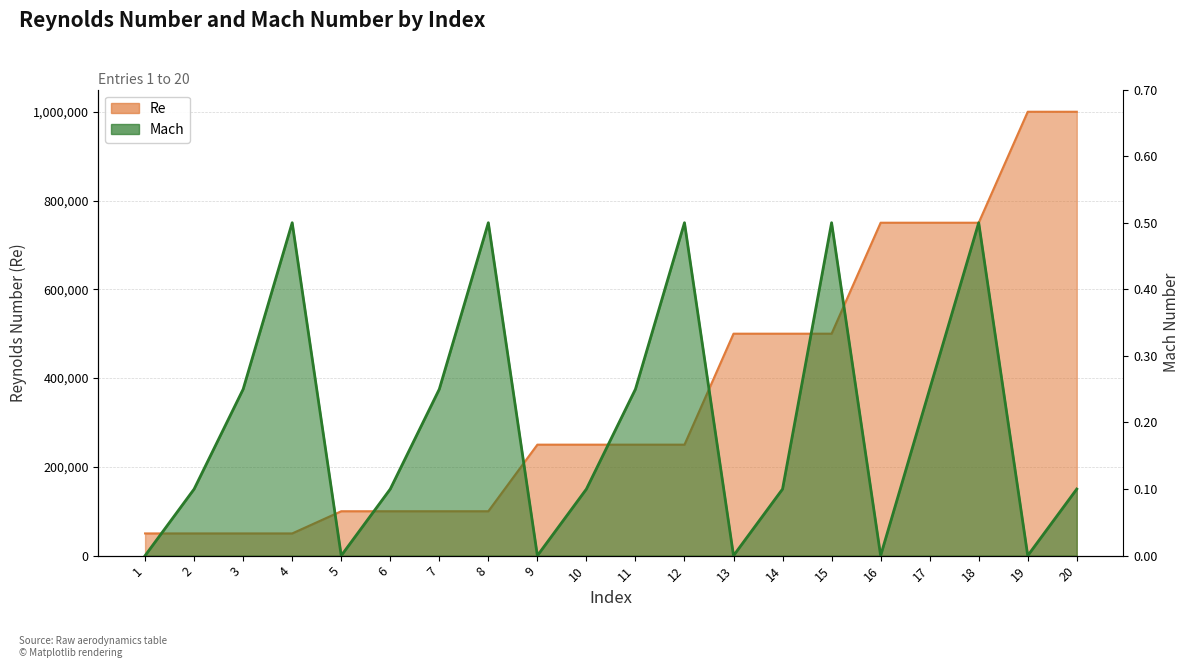

At which category is the sum across all series the highest?

20